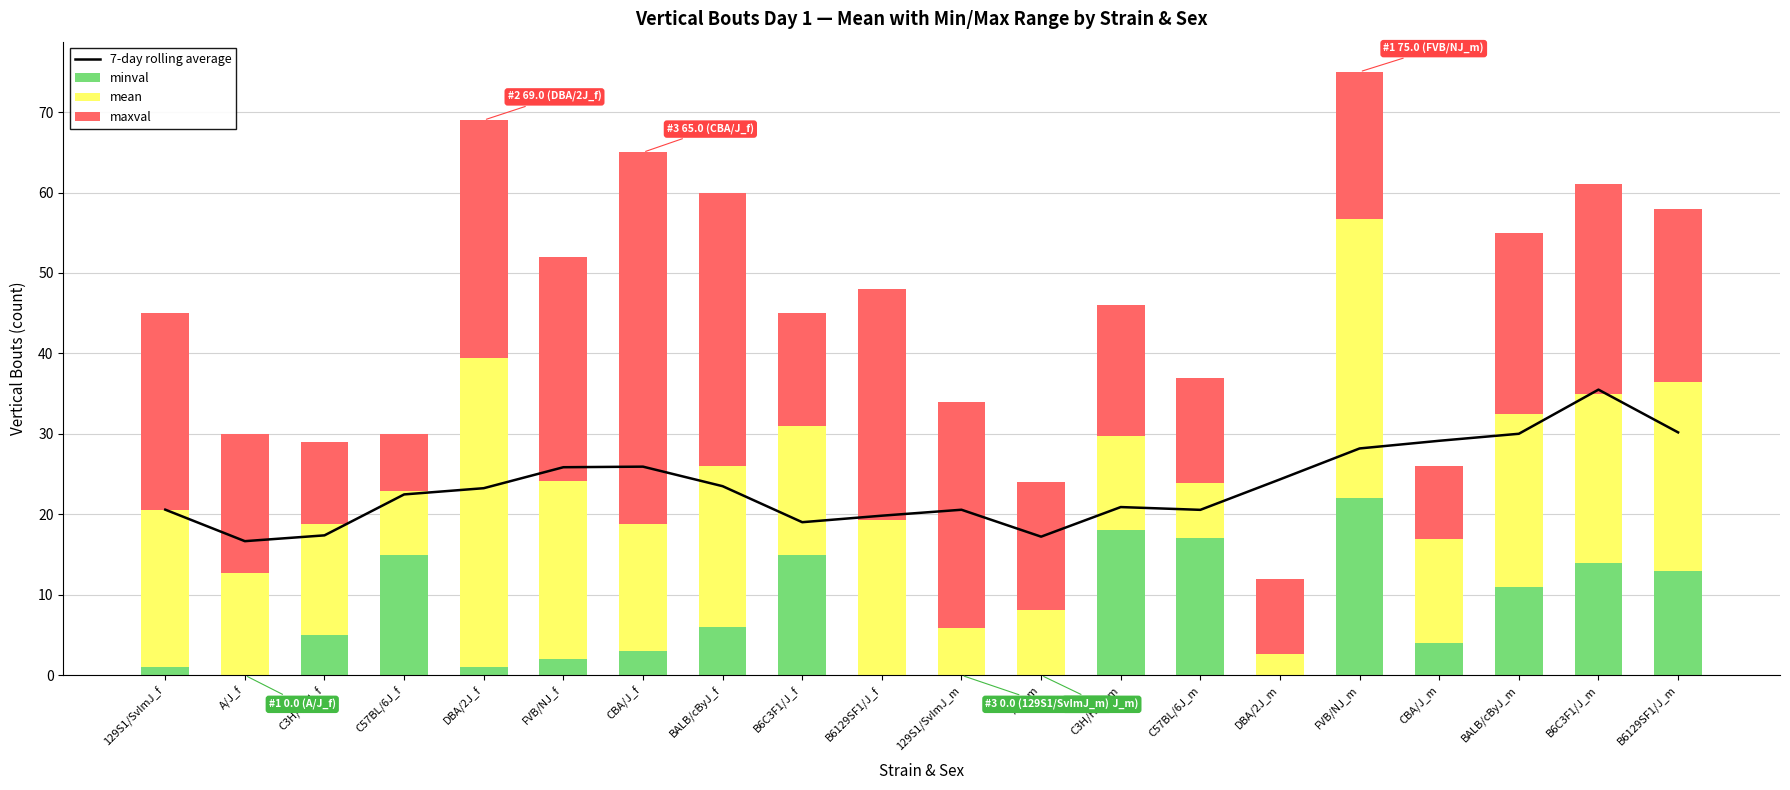

What is the highest value of the minval series?

22.0